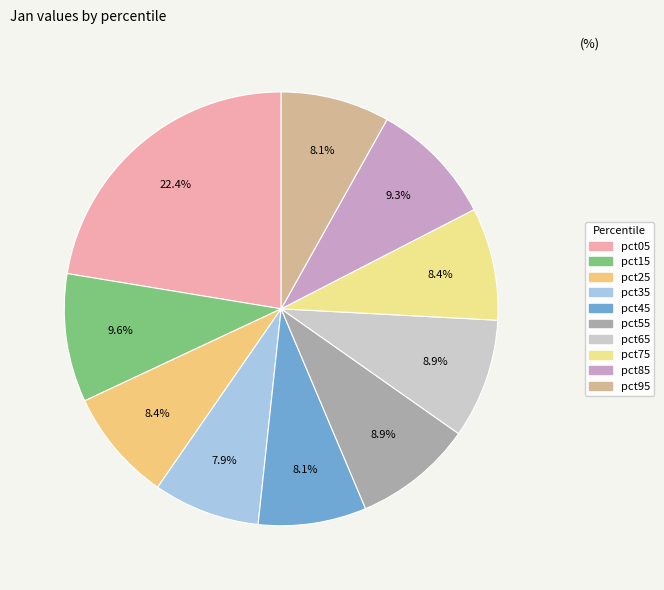

True or false: pct65 accounts for 9% of the total.

True